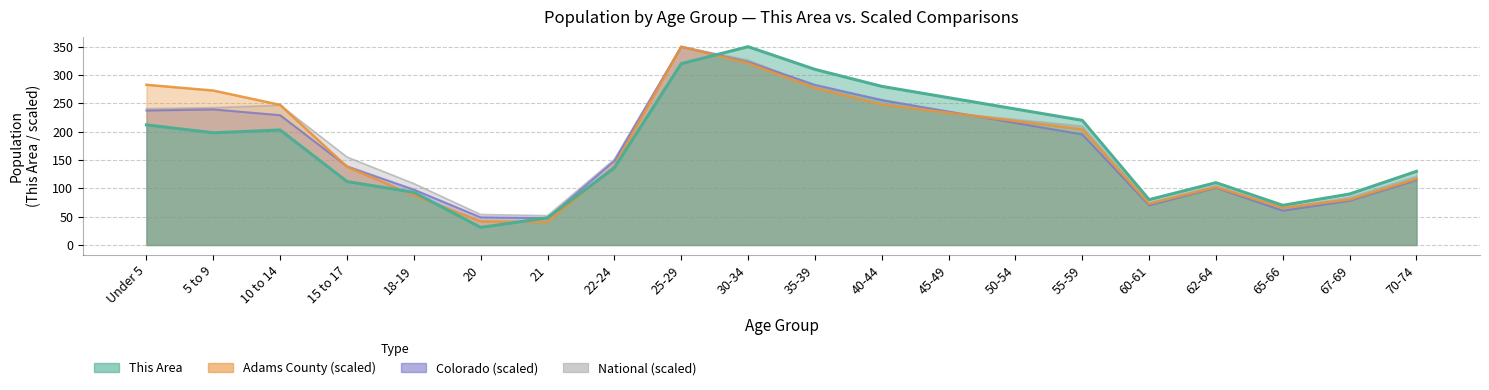

True or false: National (scaled) and This Area cross at least once.

True